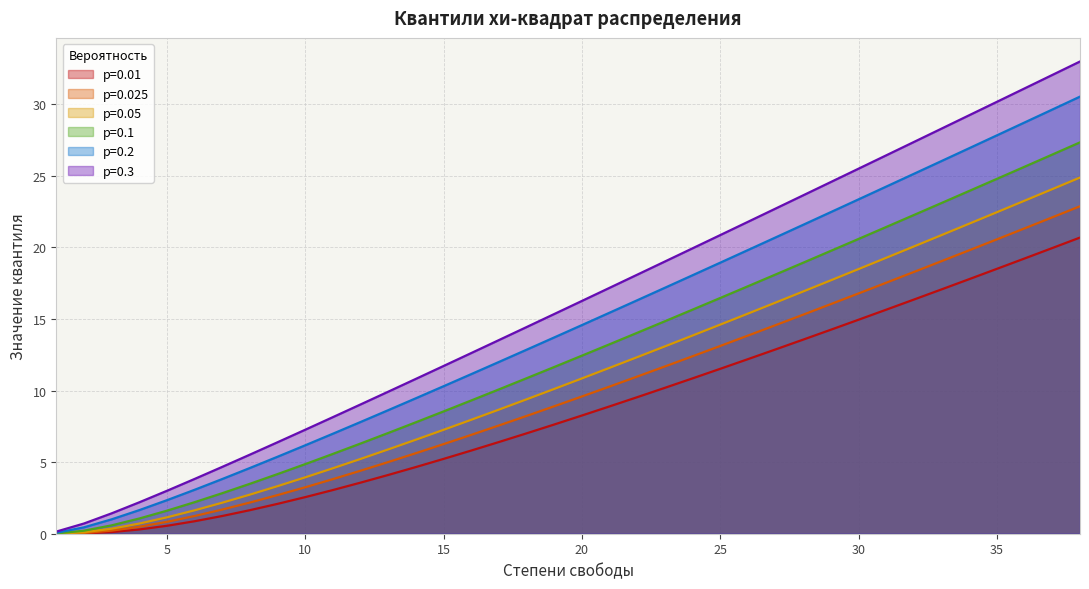

How many distinct data groups are displayed?

6